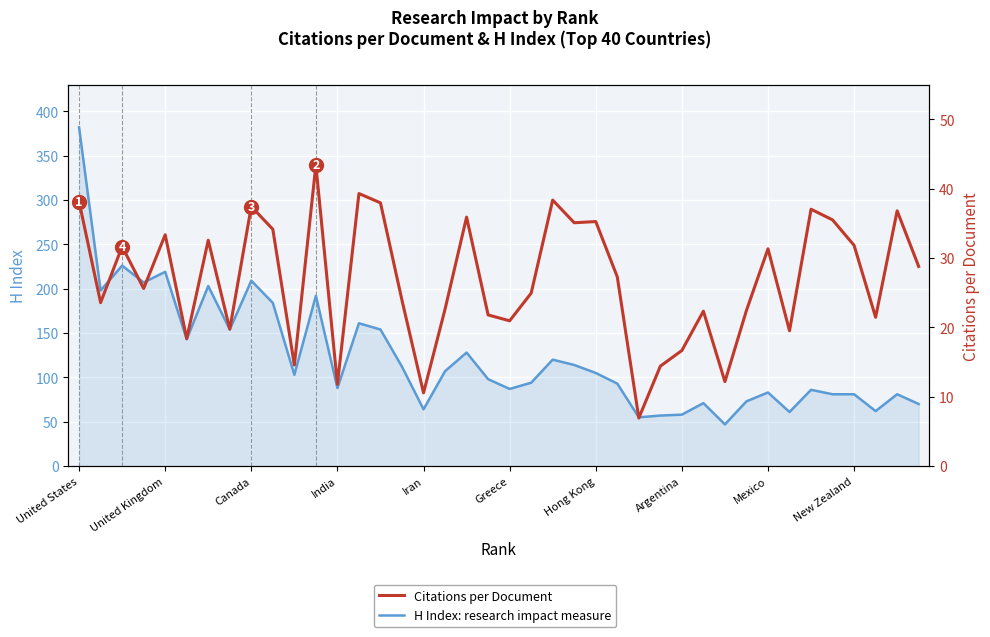

How many data points in Citations per Document are above 27?

20